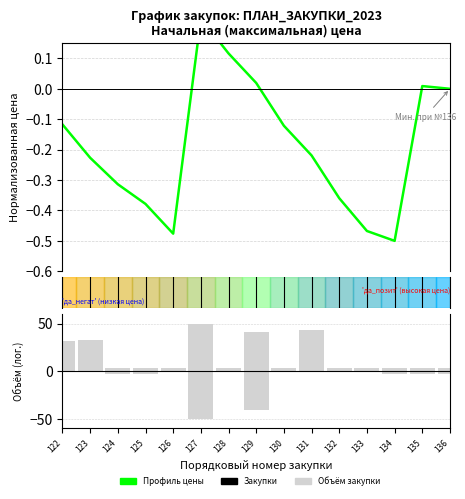

What is the value of the Объём закупки (лог.масштаб) bar at the 15th from the left?

3.0